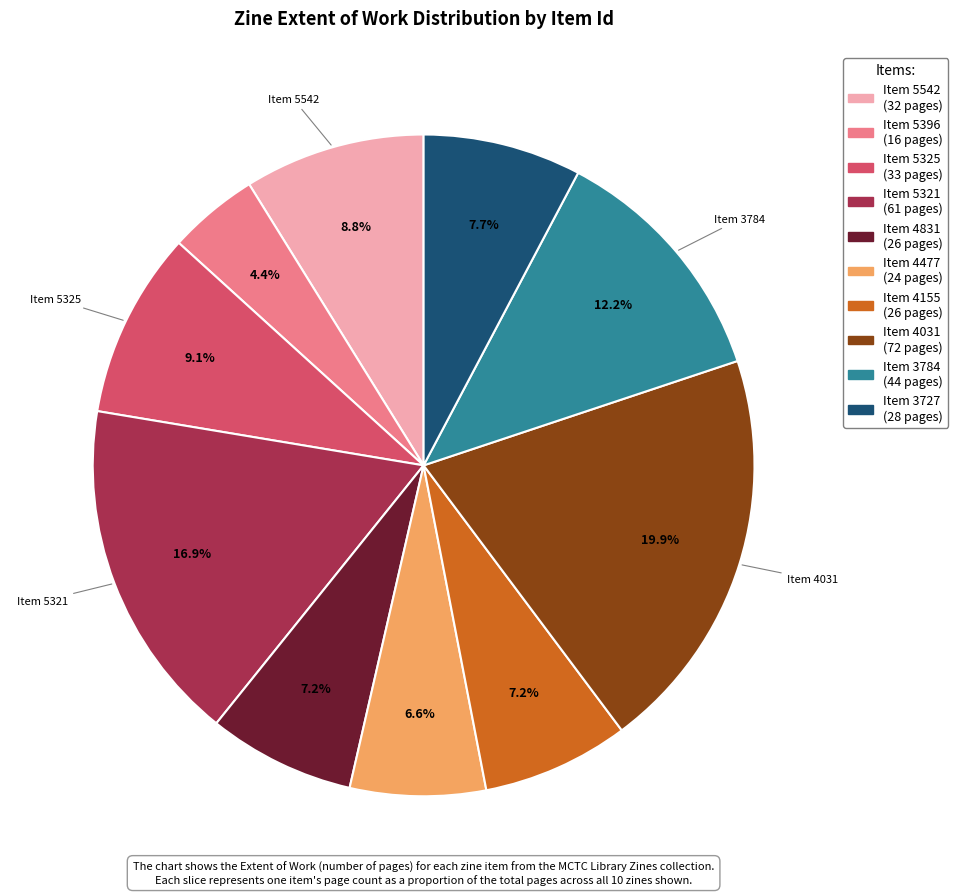

Does any single category account for the majority?

No